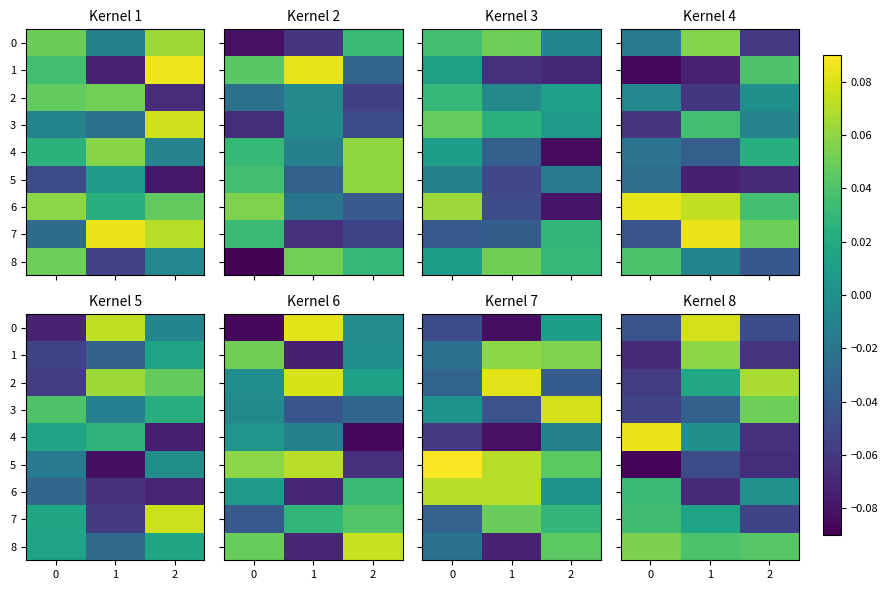

What is the difference between the maximum and minimum values in the 6 series?

0.1